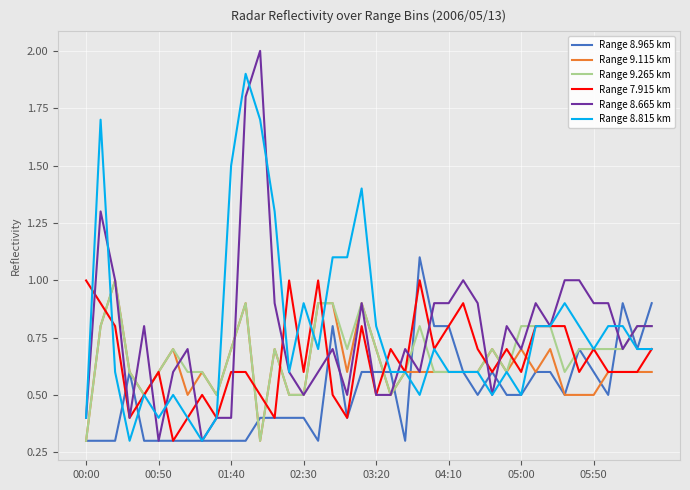

What is the lowest value of the Range 8.665 km series?

0.3